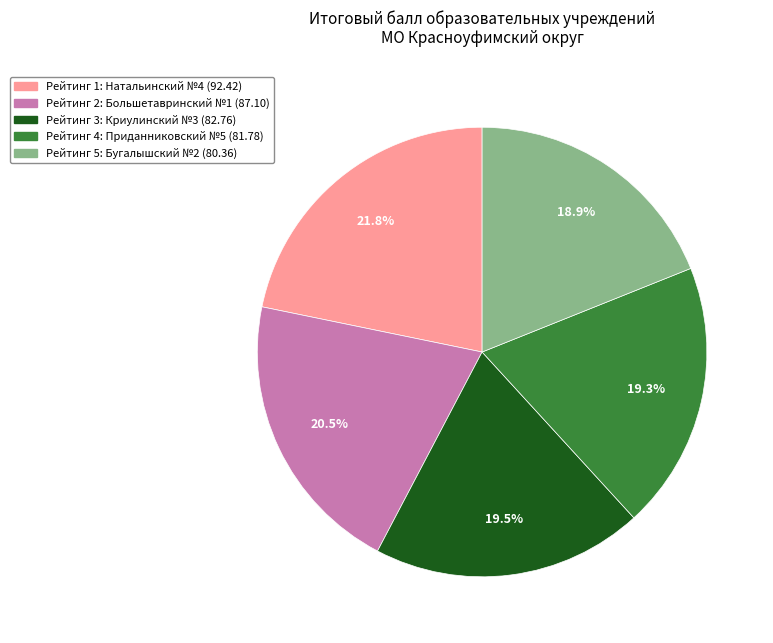

Does any single category account for the majority?

No